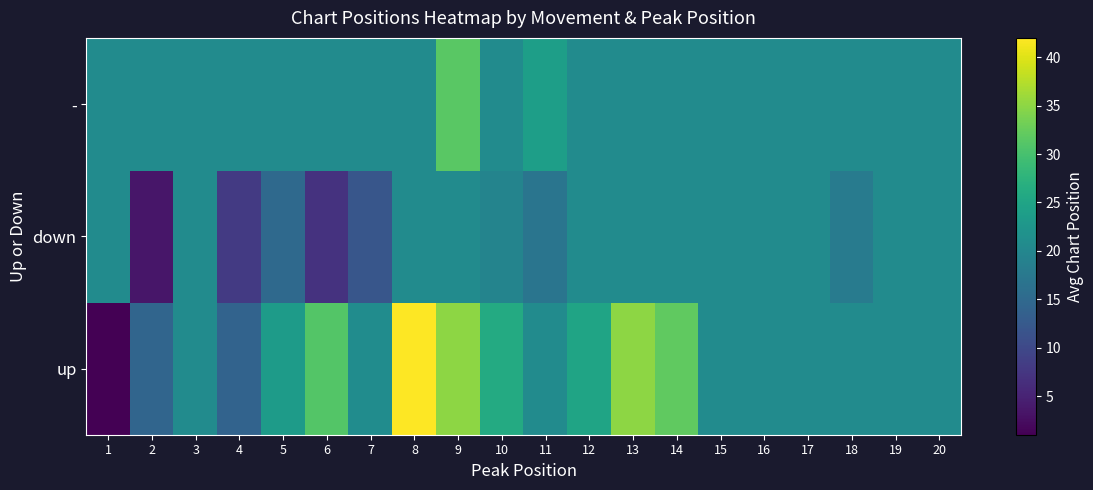

What is the total value across all series at 18?

59.4